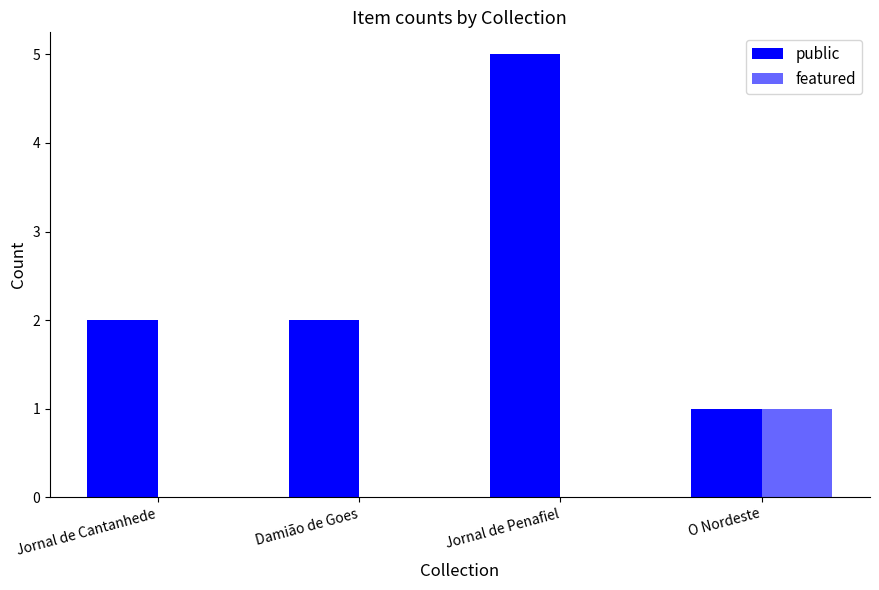

Which has a higher value, Jornal de Cantanhede or Jornal de Penafiel?

Jornal de Penafiel